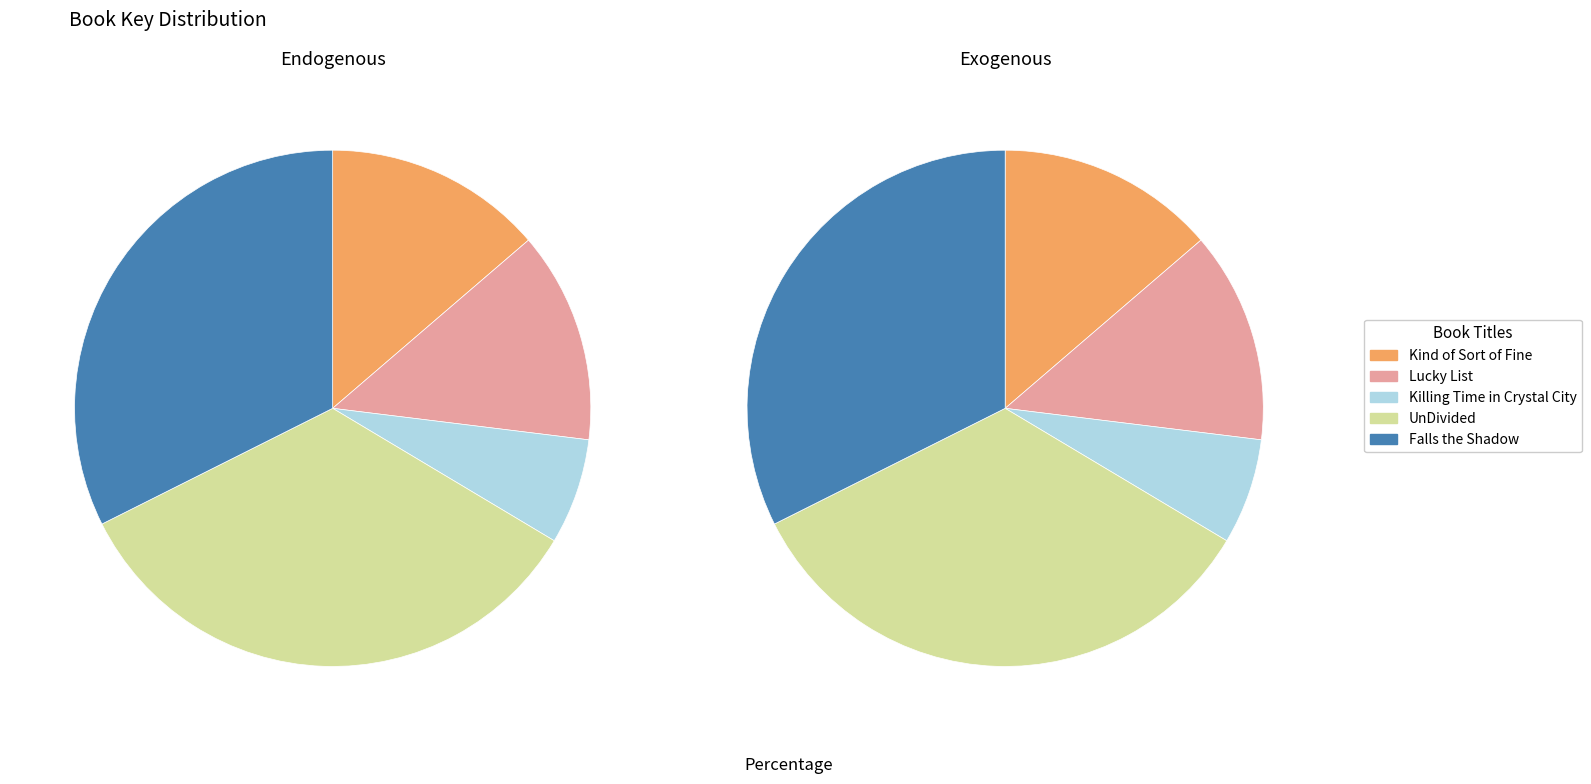

Count the number of slices in the pie.

5